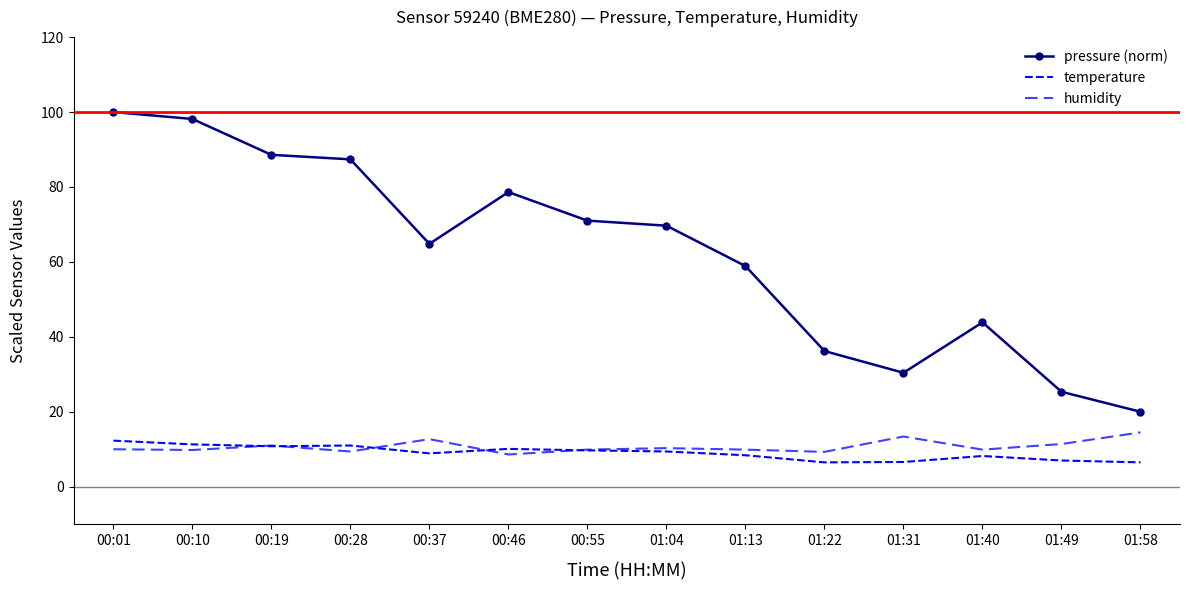

Where do temperature and humidity first cross each other?

00:10 and 00:19